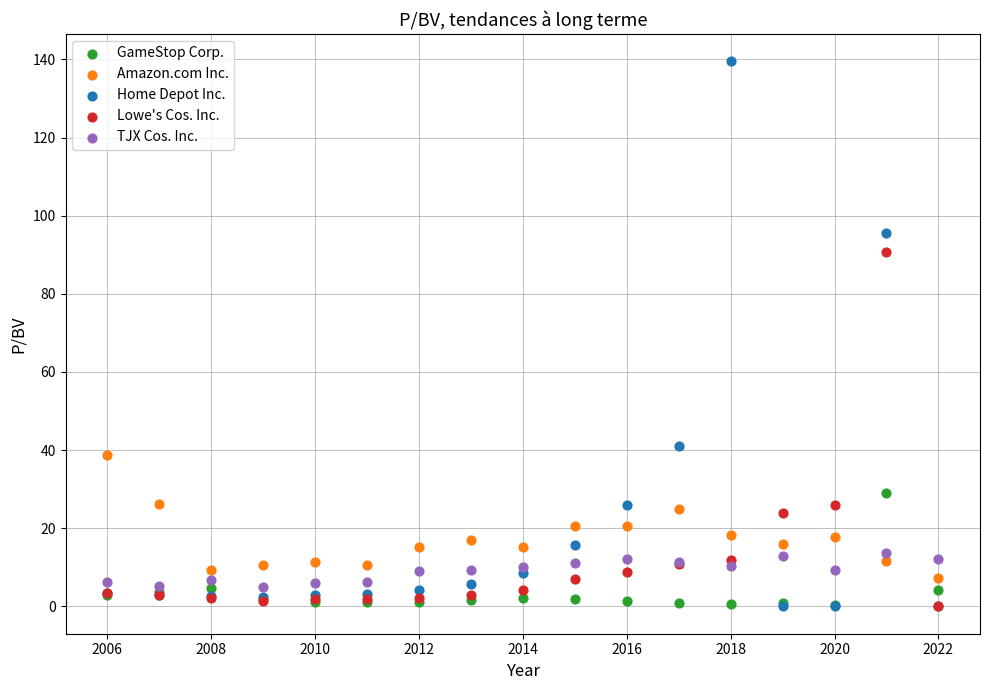

What are all the series names shown in the legend?

GameStop Corp., Amazon.com Inc., Home Depot Inc., Lowe's Cos. Inc., TJX Cos. Inc.